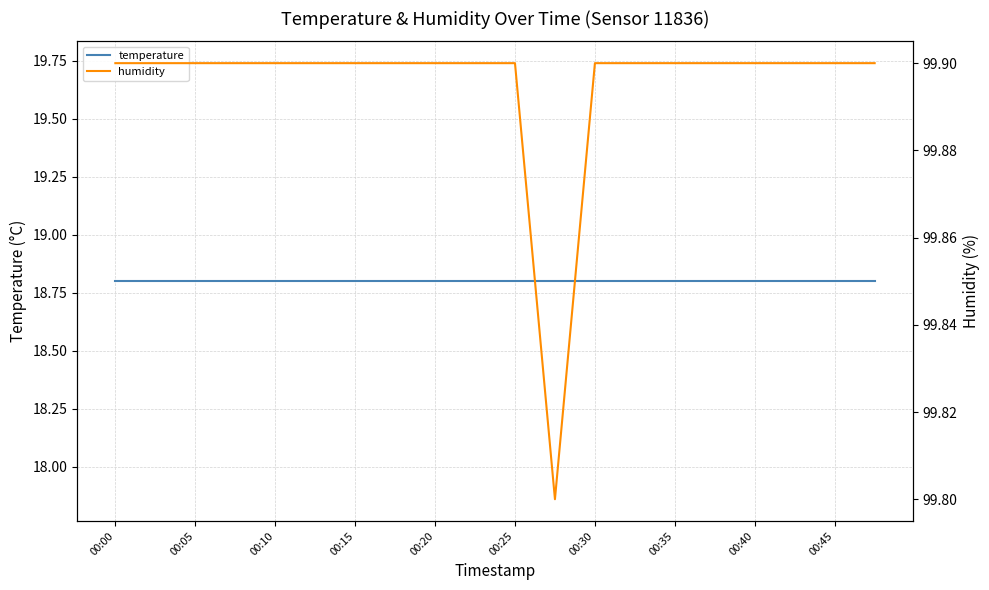

What is the average value of the humidity series?

99.9